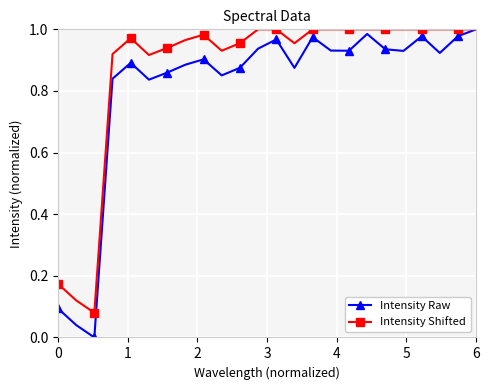

Which series has the largest total across all categories?

Intensity Shifted